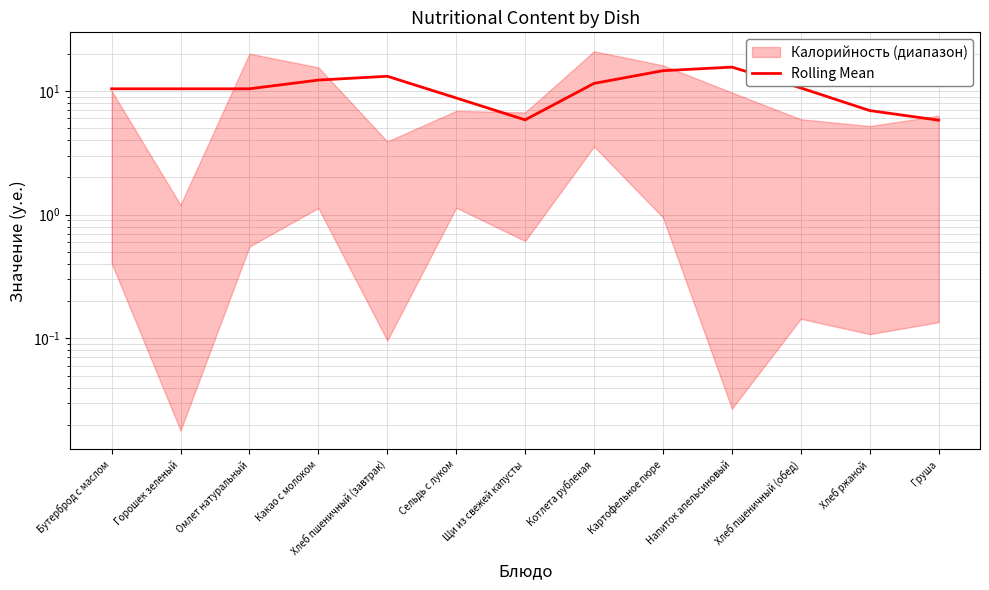

What is the minimum value shown in the chart?

5.8